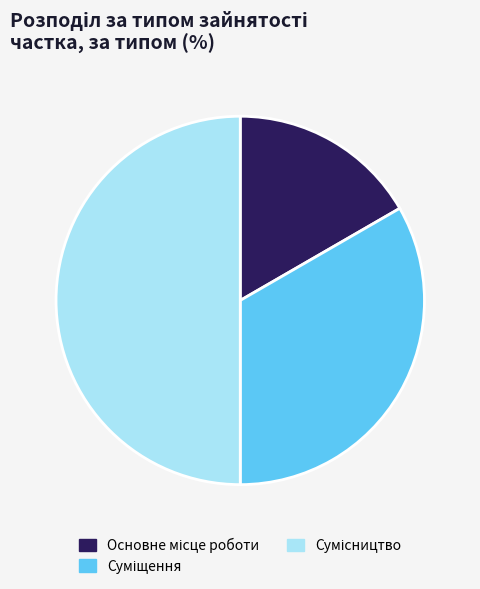

To the nearest percent, what is the average slice percentage?

33%